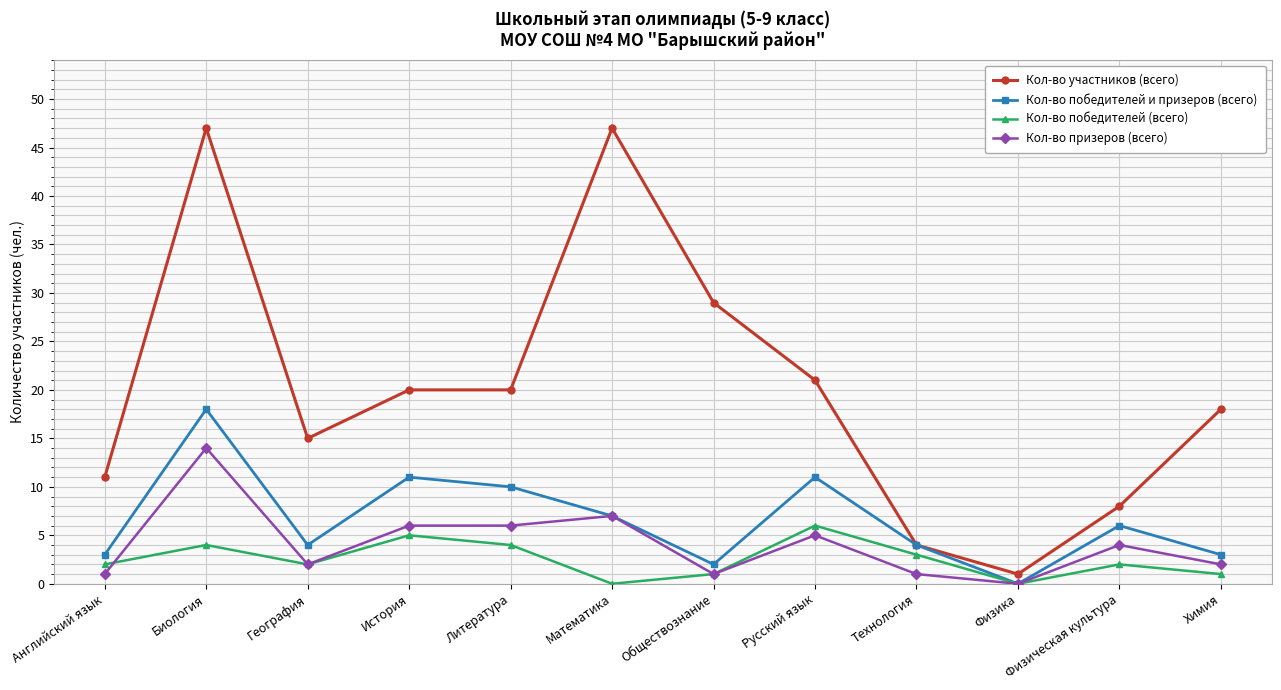

Rank the series by their maximum value, from lowest to highest.

Кол-во победителей (всего), Кол-во призеров (всего), Кол-во победителей и призеров (всего), Кол-во участников (всего)